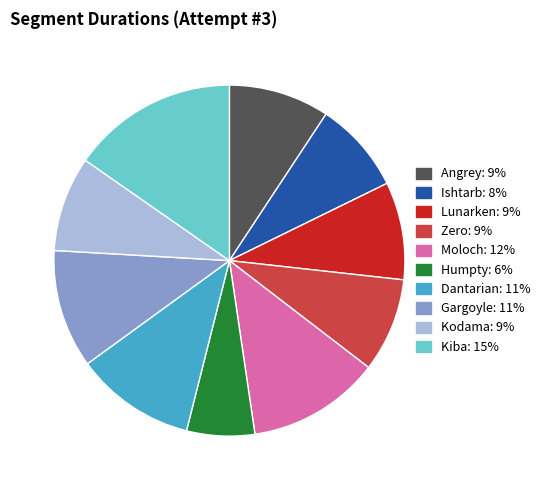

Combined, do Moloch and Kiba account for over 50%?

No